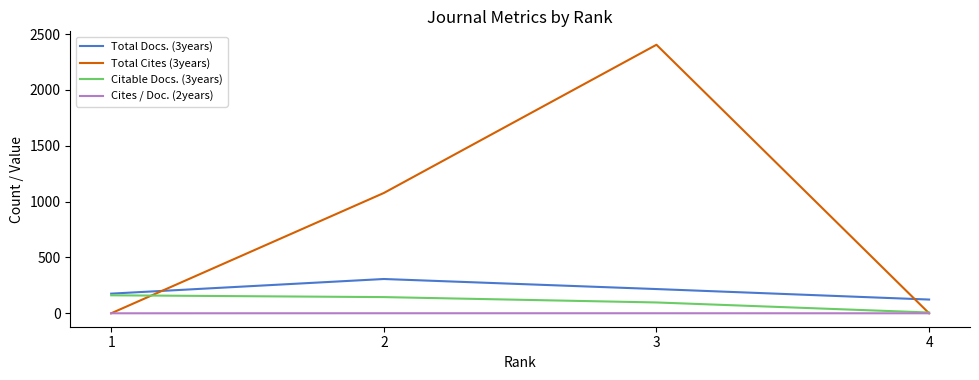

How many distinct data groups are displayed?

4